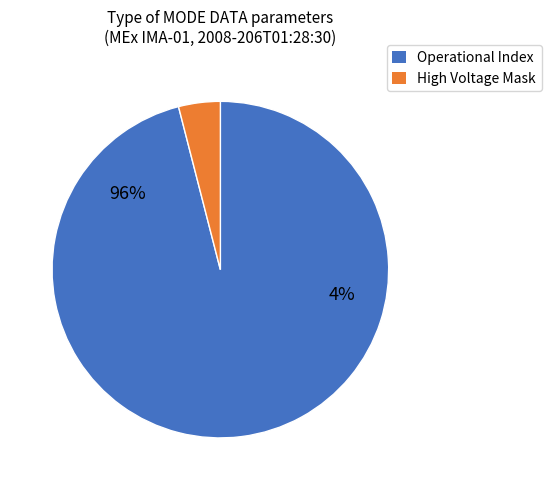

Is there a majority slice in this chart?

Yes